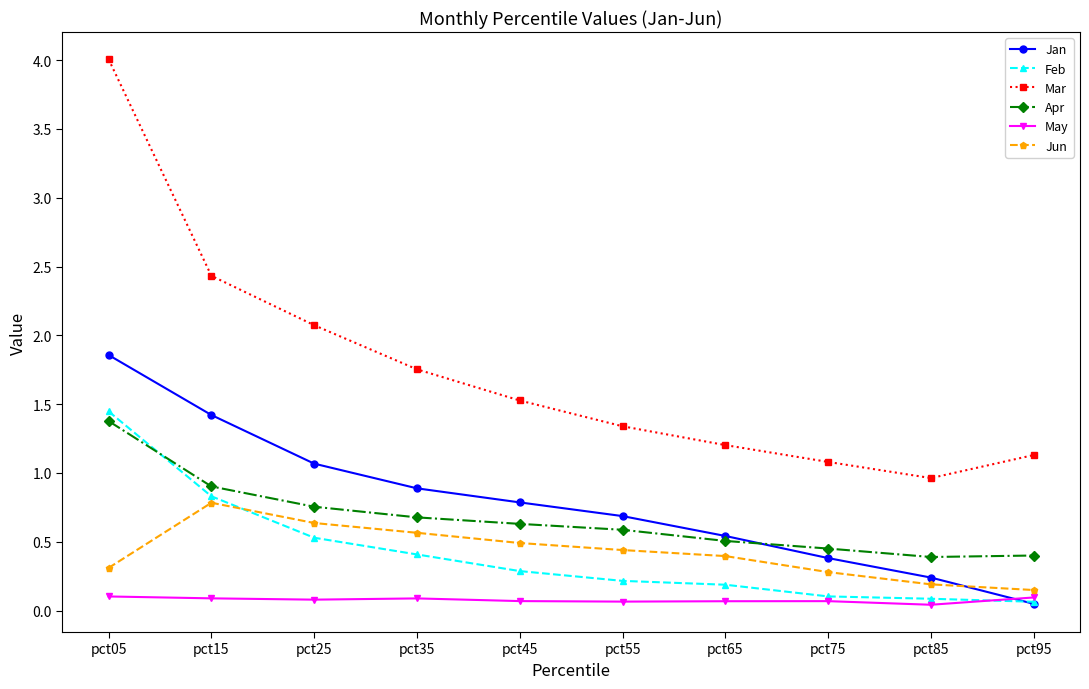

What is the minimum value for Mar?

1.0